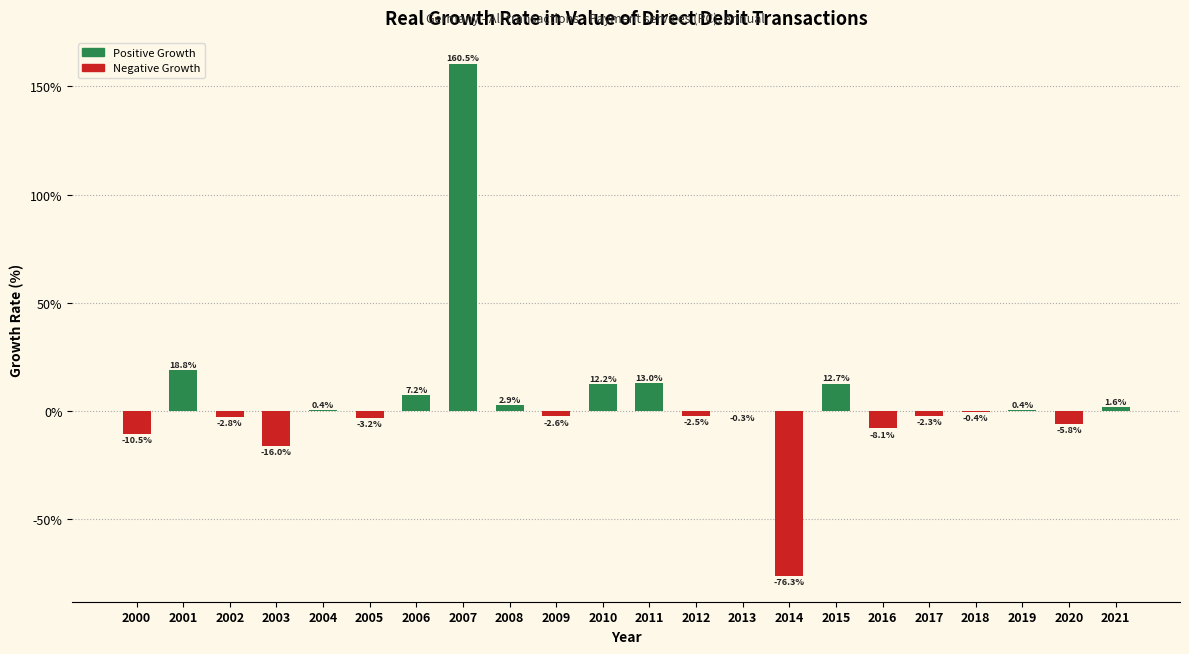

Reading left to right, what are all the values shown in this chart?

2000=-10.5	2001=18.8	2002=-2.8	2003=-16.0	2004=0.4	2005=-3.2	2006=7.2	2007=160.5	2008=2.9	2009=-2.6	2010=12.2	2011=13.0	2012=-2.5	2013=-0.3	2014=-76.3	2015=12.7	2016=-8.1	2017=-2.3	2018=-0.4	2019=0.4	2020=-5.8	2021=1.6